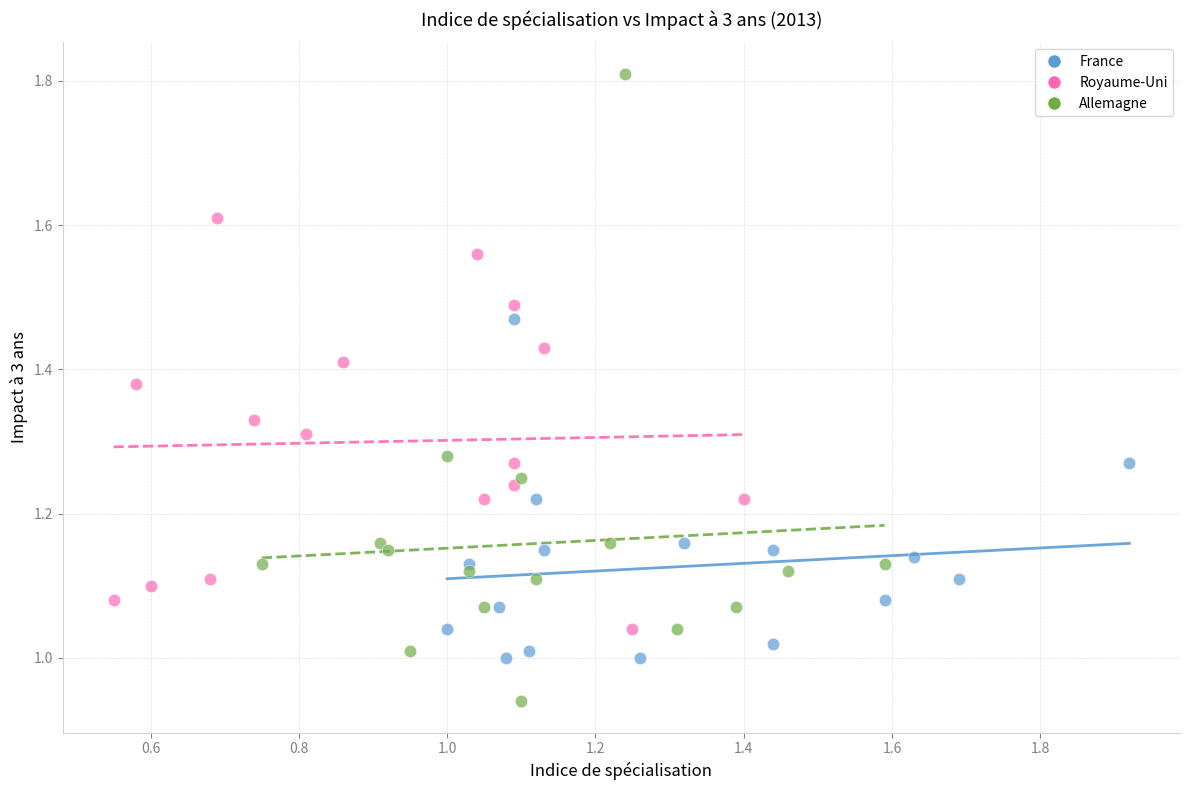

Which series contains the highest Y value?

Allemagne